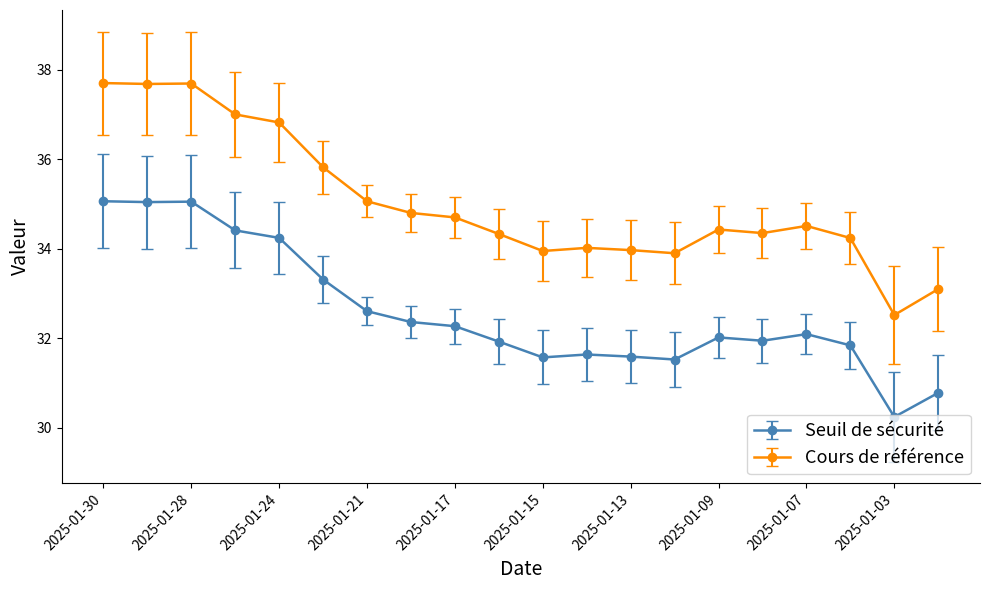

In Seuil de sécurité, how many points are higher than both neighbors (excluding endpoints)?

4